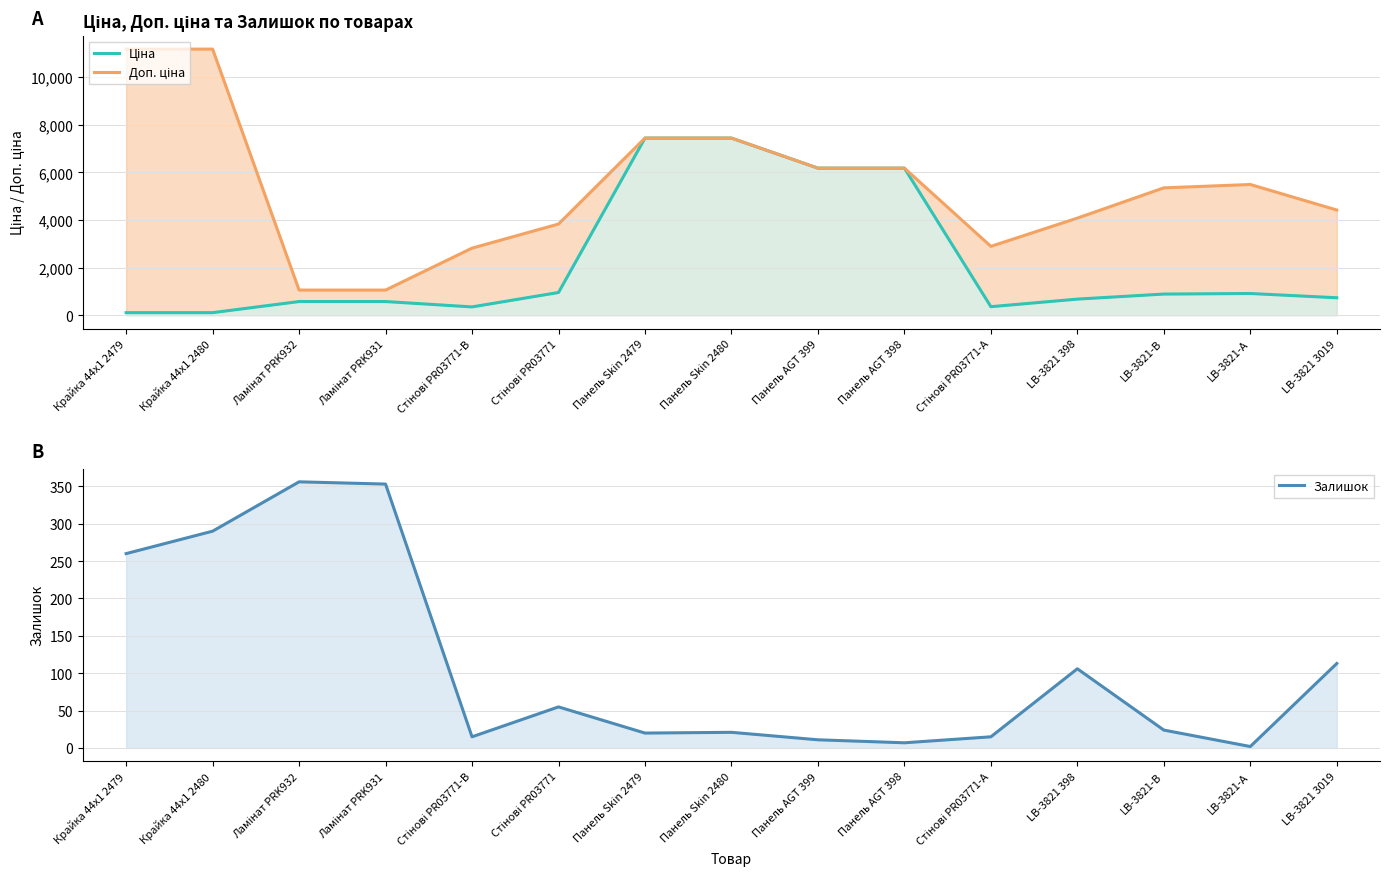

What is the label of the 8th point from the left?

Панель Skin 2480